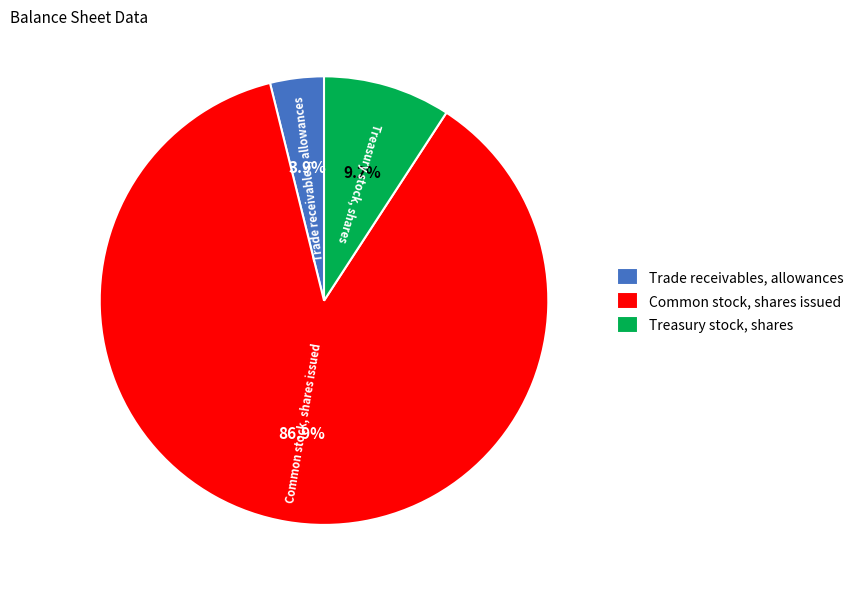

What percentage is NOT represented by Treasury stock, shares?

90.8%